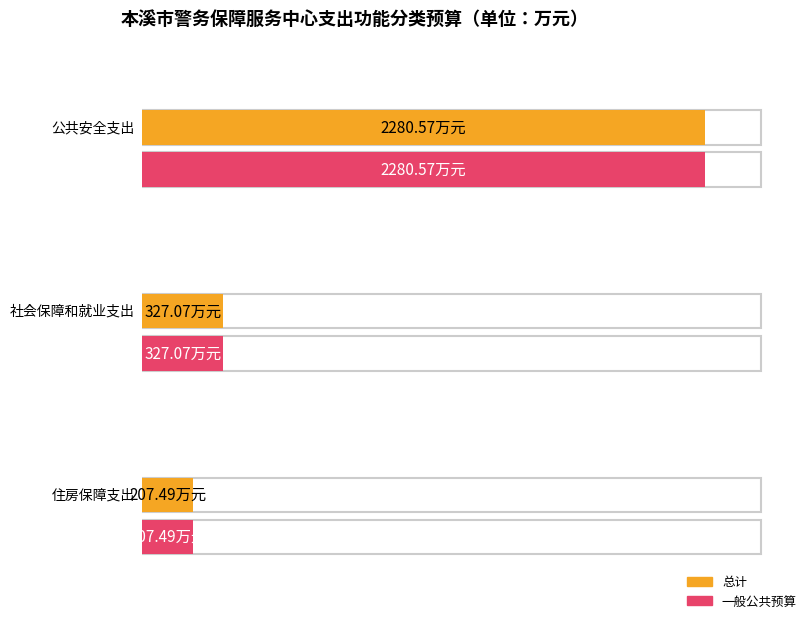

Between 住房保障支出 and 公共安全支出, which is larger?

公共安全支出